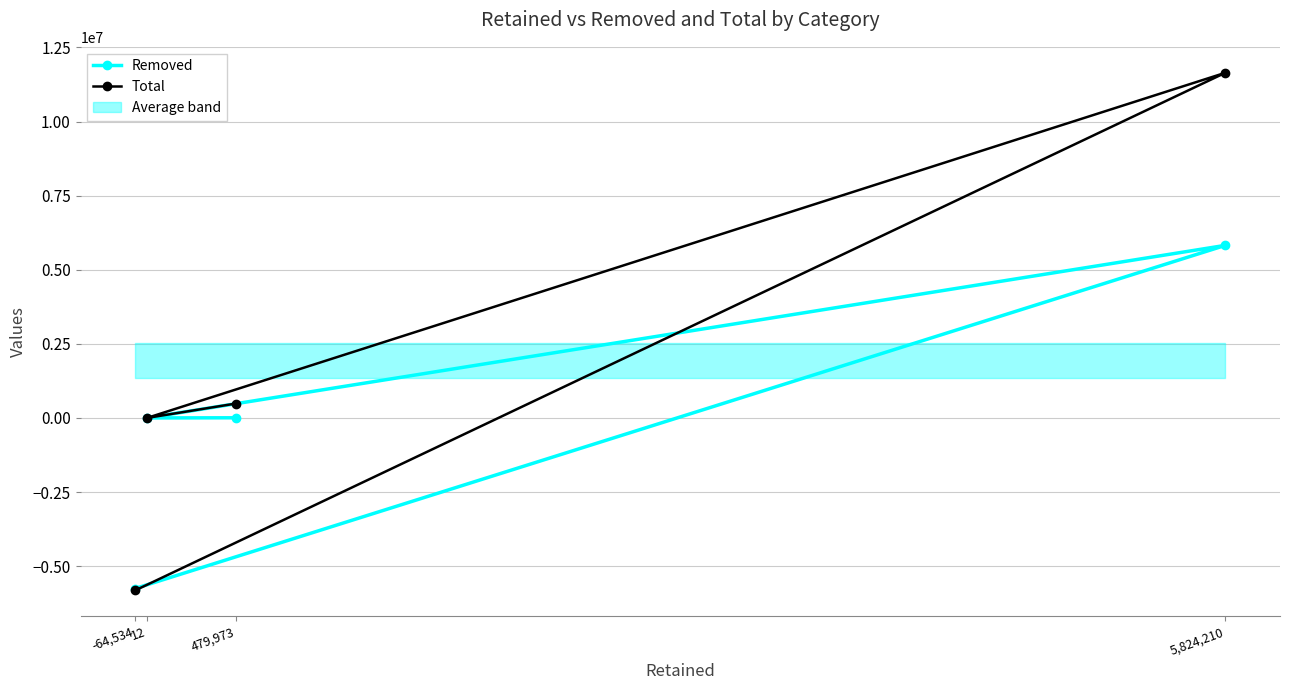

Is the value of Total at -64,534 greater than the value of Removed at 479,973?

No